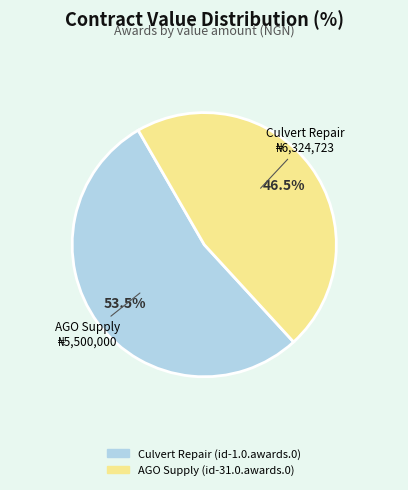

How many slices are in this pie chart?

2